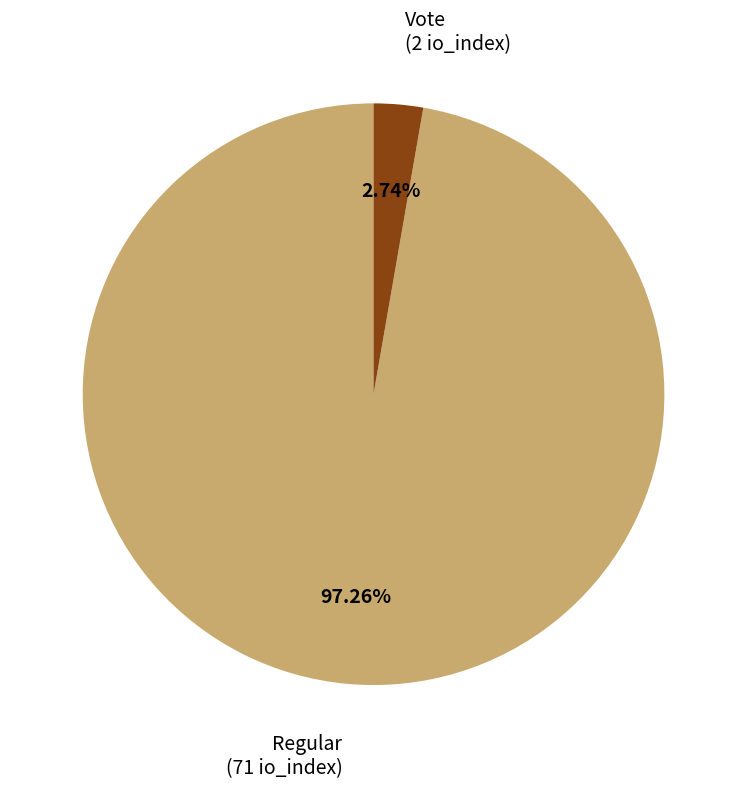

Rank the categories by value from lowest to highest.

Vote (2 io_index), Regular (71 io_index)